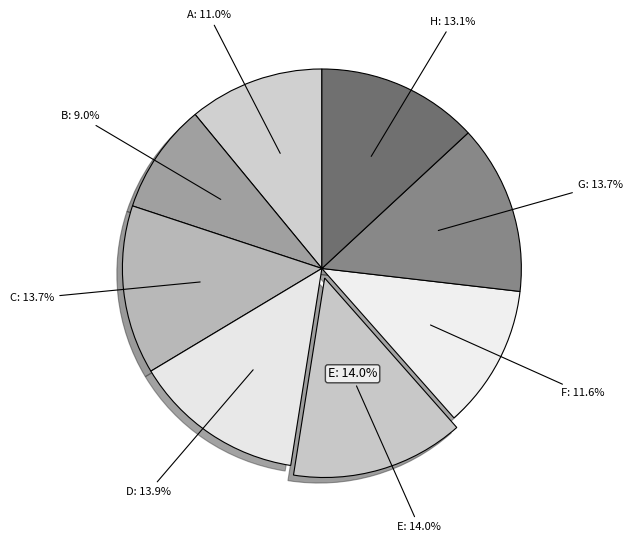

To the nearest percent, what percentage of the pie is H?

13%